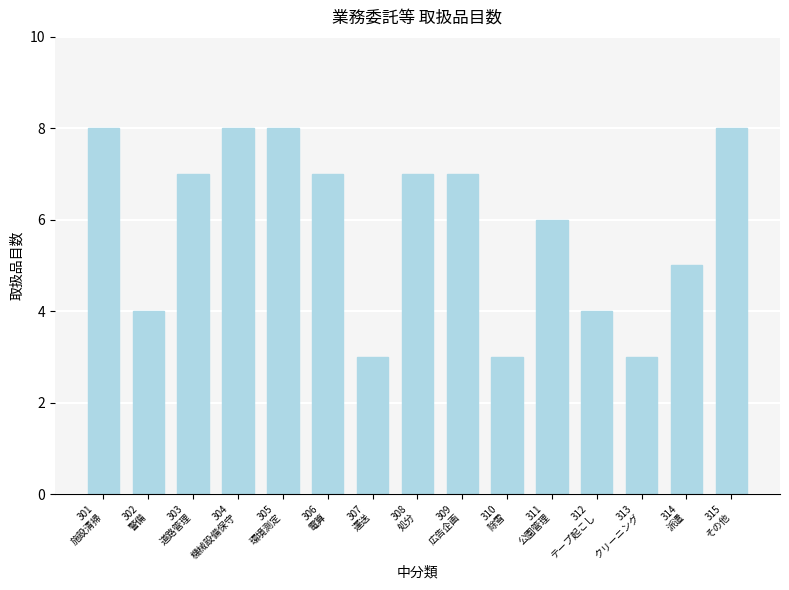

Does the chart contain any negative values?

No